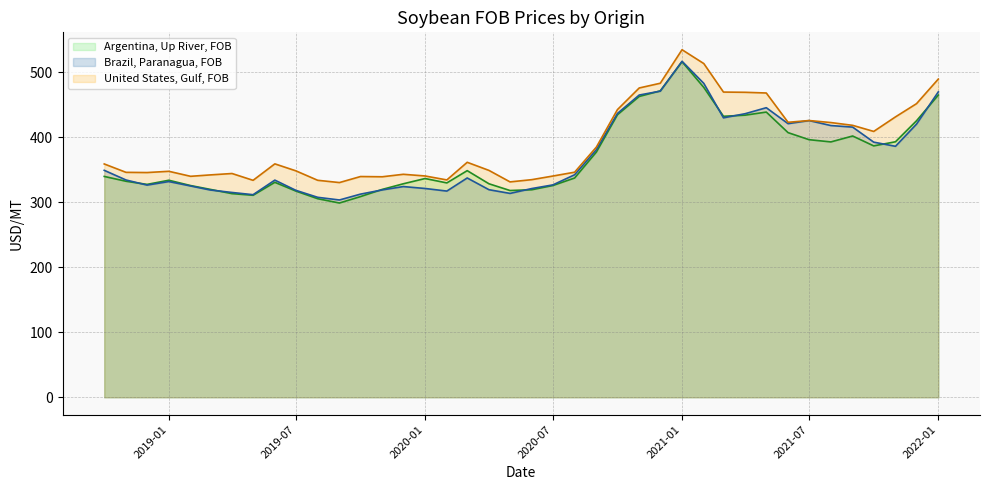

What is the sum of the United States, Gulf, FOB values at 2020-01 and 2020-08?

686.4